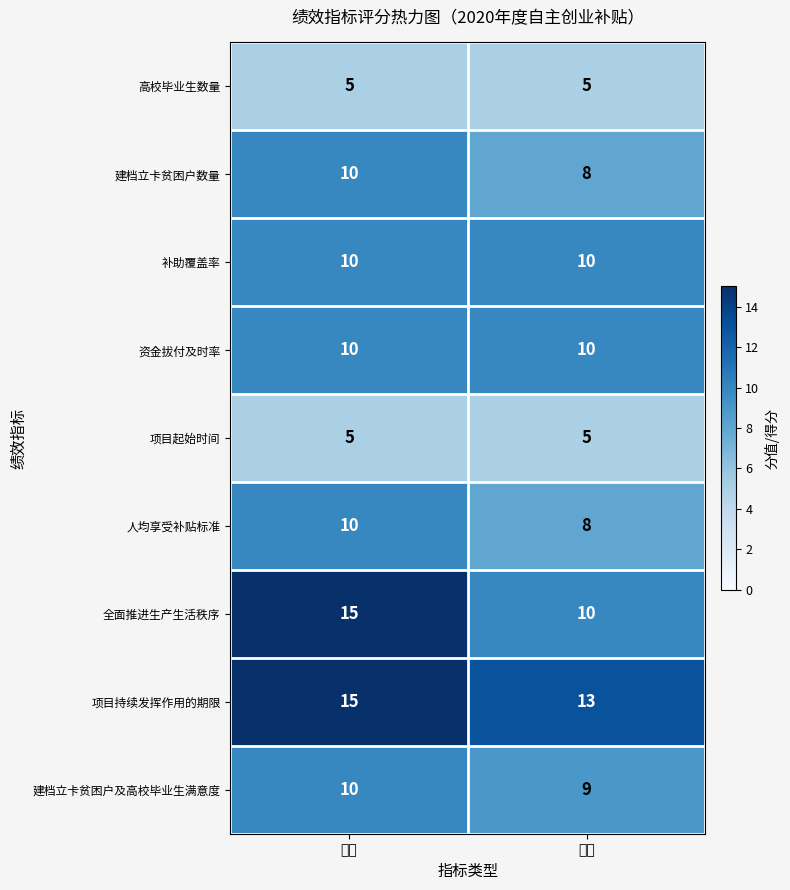

True or false: 建档立卡贫困户及高校毕业生满意度 has a value of 9 at 得分.

True